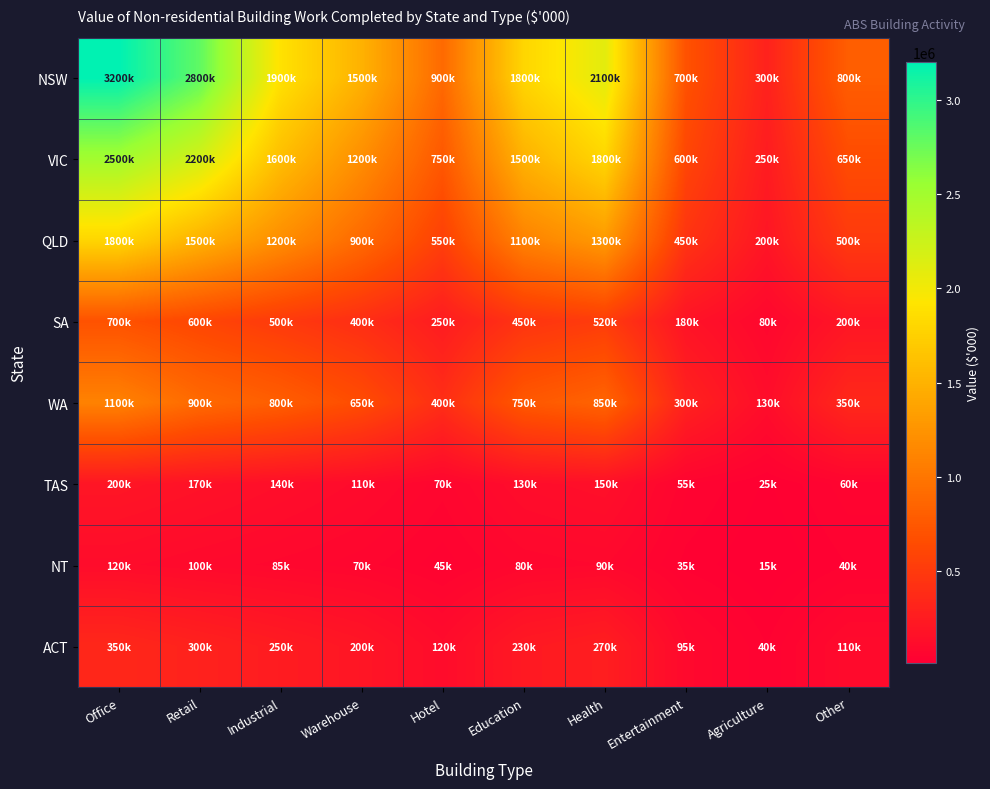

List the series in order of their peak value, highest first.

NSW, VIC, QLD, WA, SA, ACT, TAS, NT